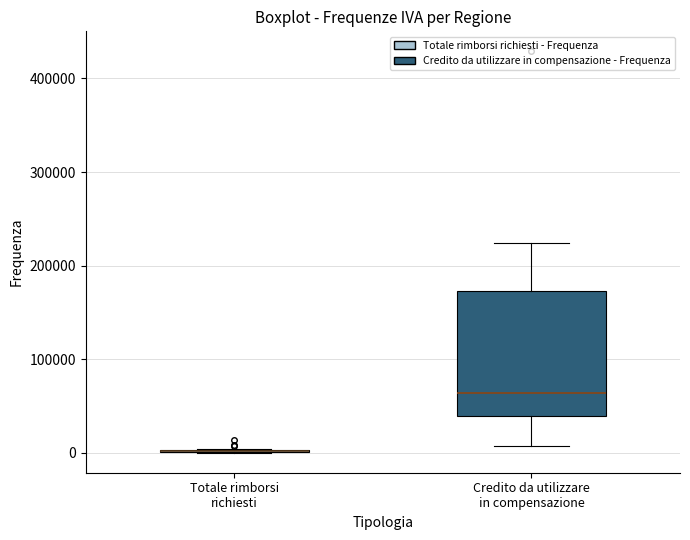

Which box is the tallest, from its lower edge to its upper edge?

Credito da utilizzare in compensazione